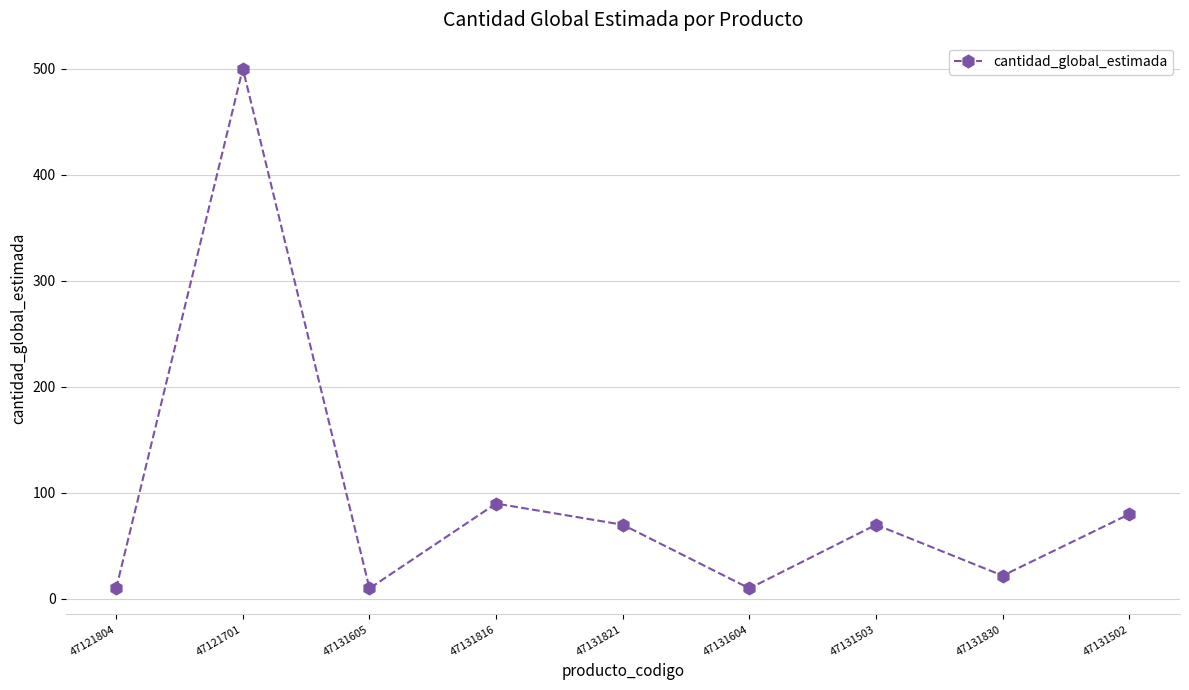

What is the difference between the second highest and minimum values?

80